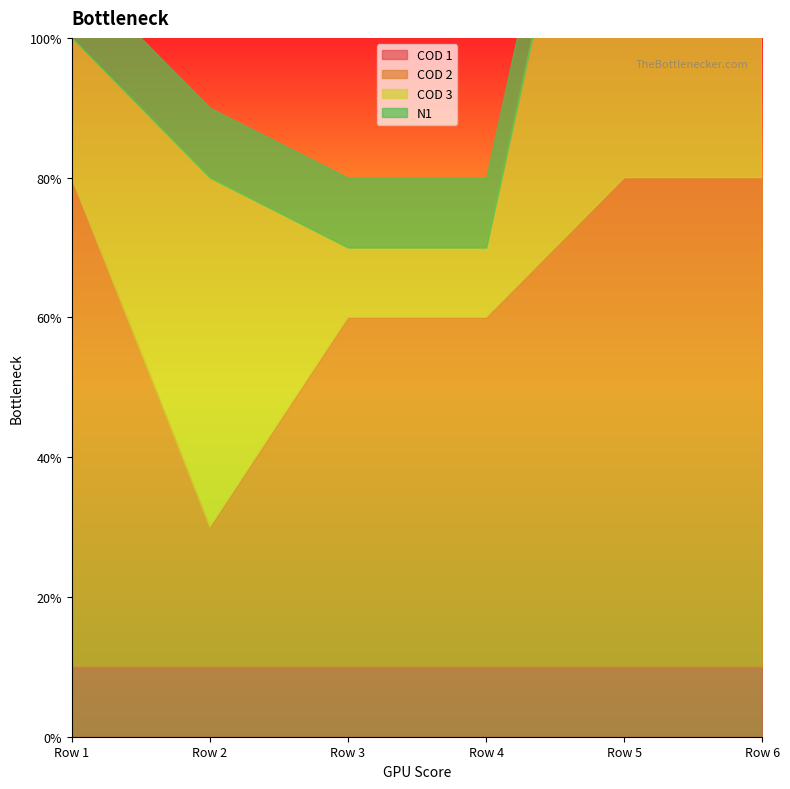

The N1 series shows 1 at Row 6. True or false?

True